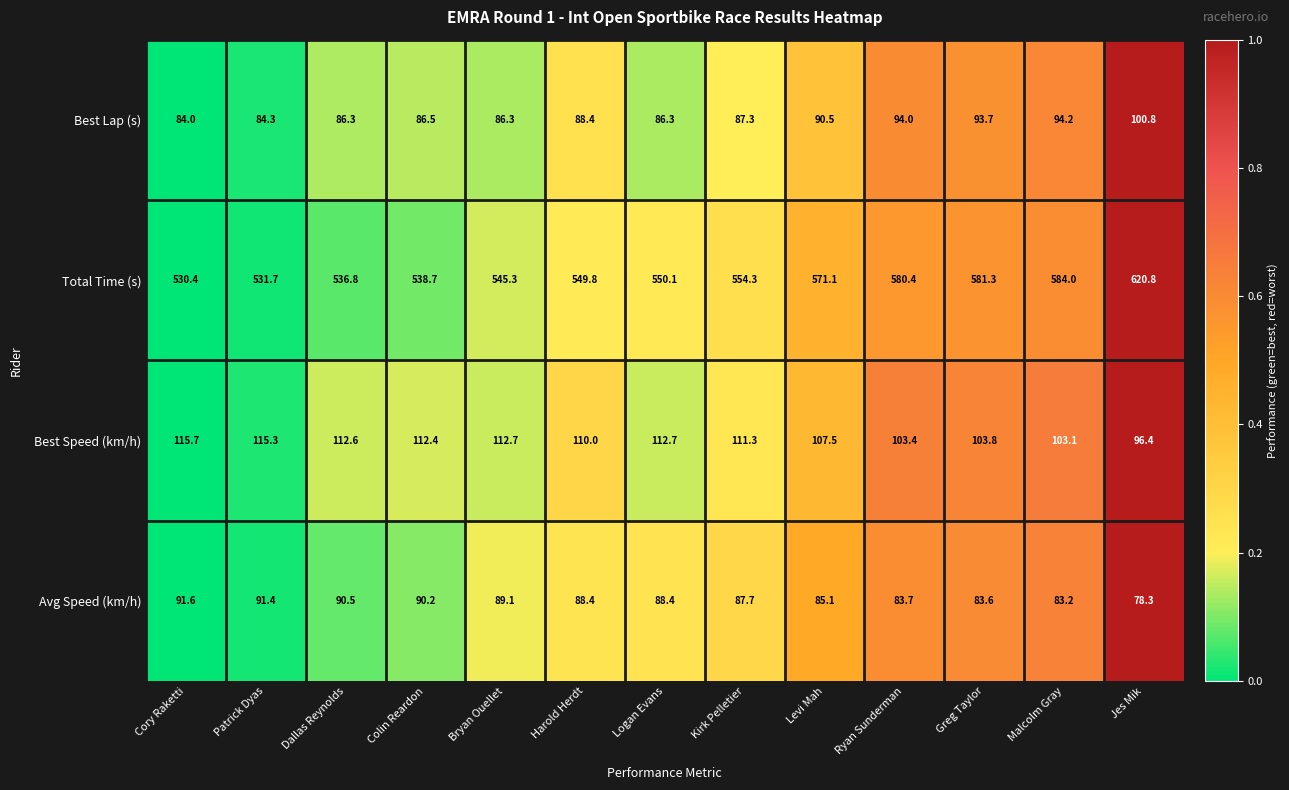

At which label is Best Lap (s) closest to 92?

Levi Mah